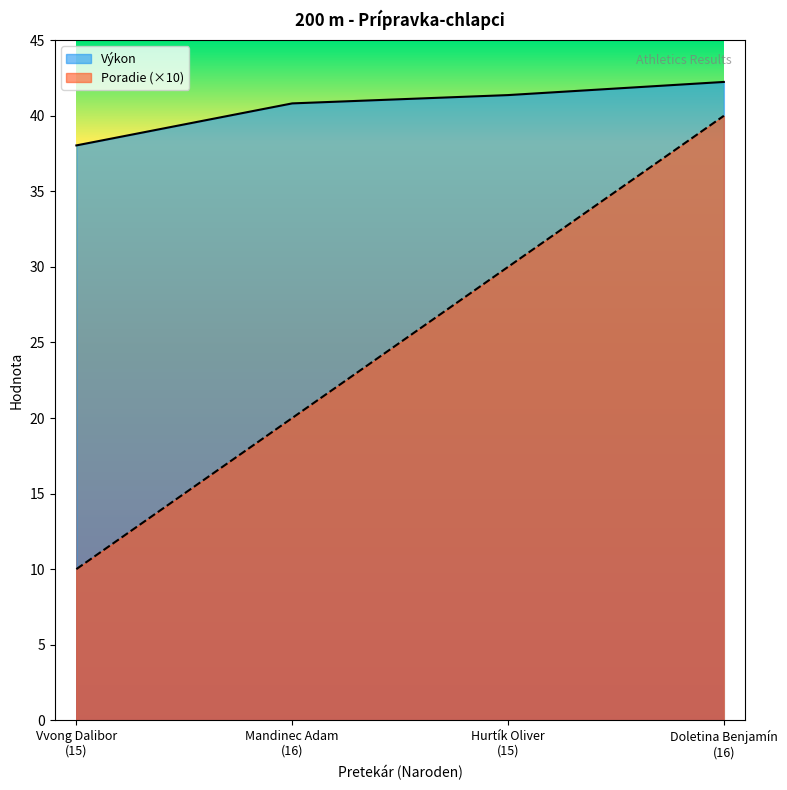

How many lines are shown in the chart?

2